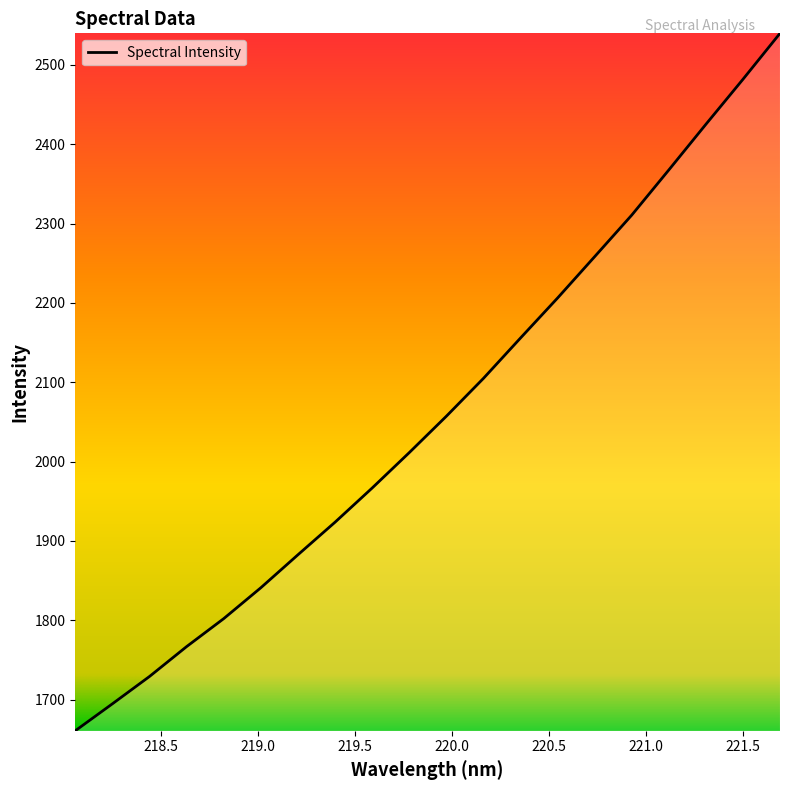

What is the greatest value displayed?

2539.7